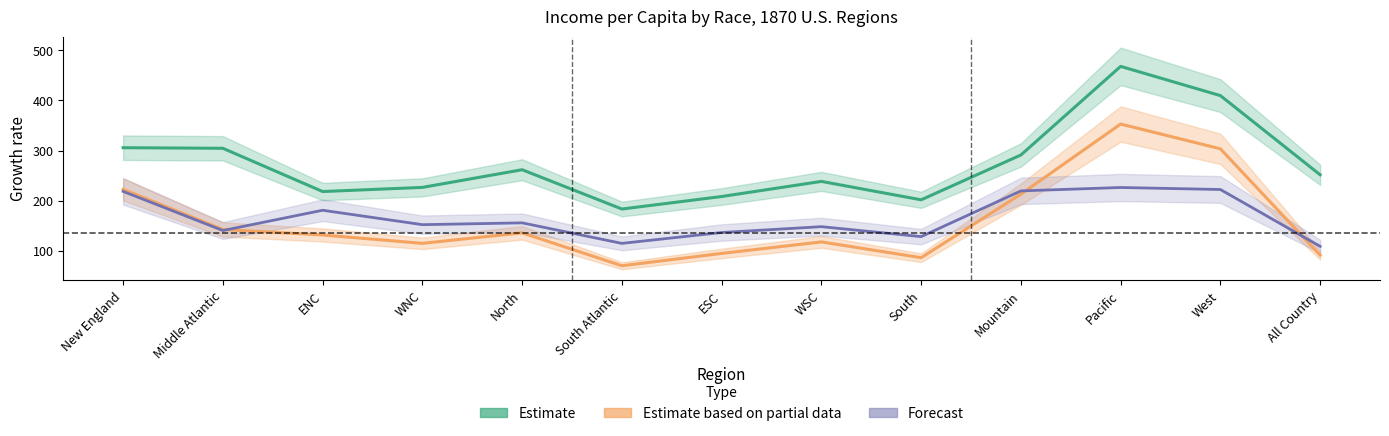

What is the sum of the White Inc/cap values at South Atlantic and Pacific?

651.2